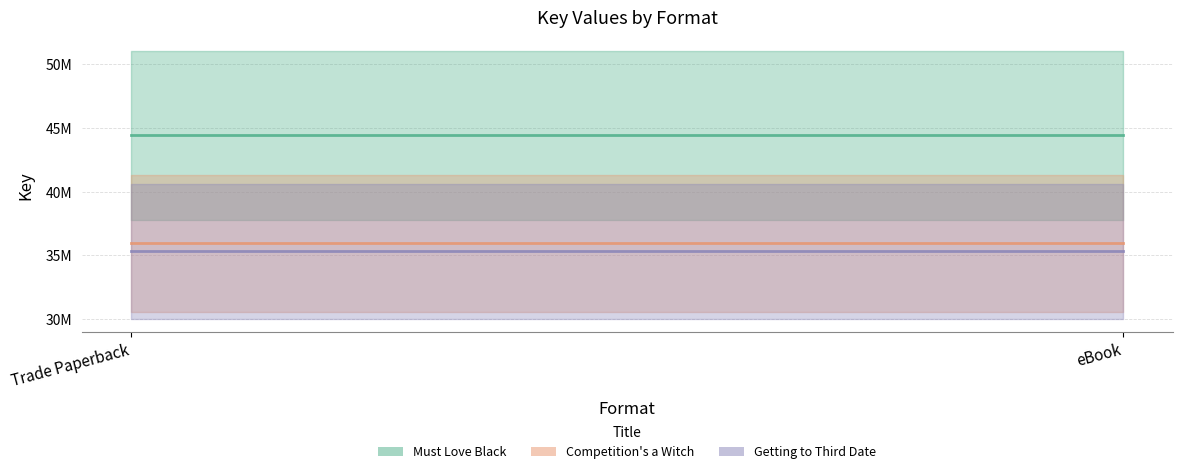

What is the total value across all series at Trade Paperback?

115644342